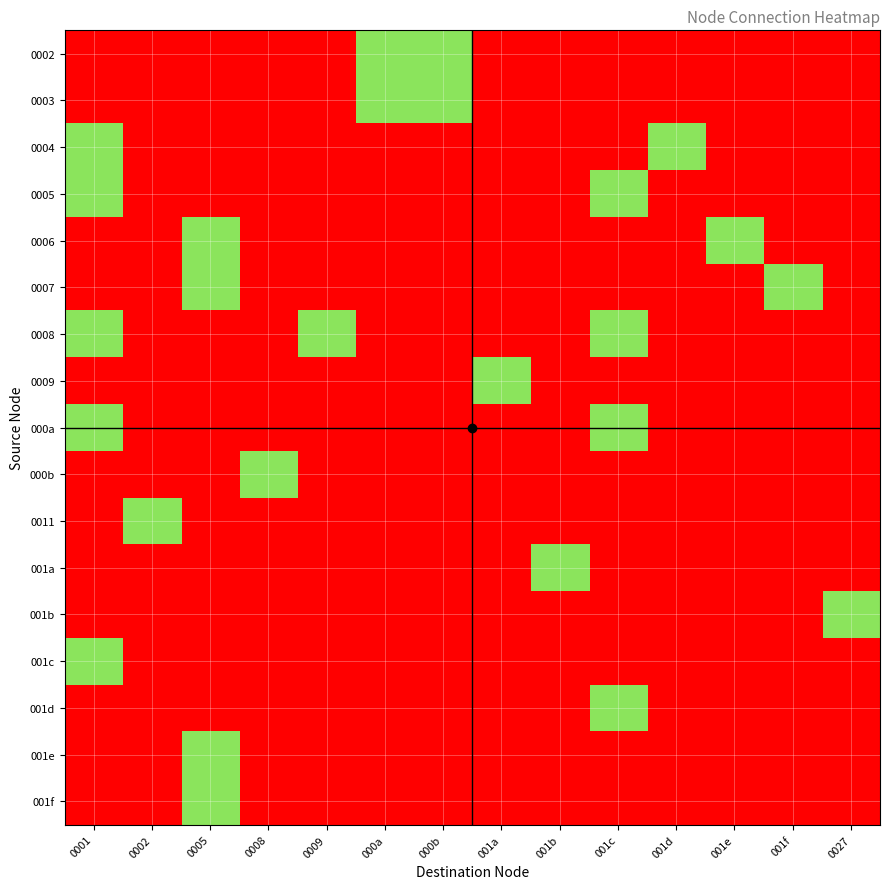

What is the spread (max minus min) of values at 001d?

1